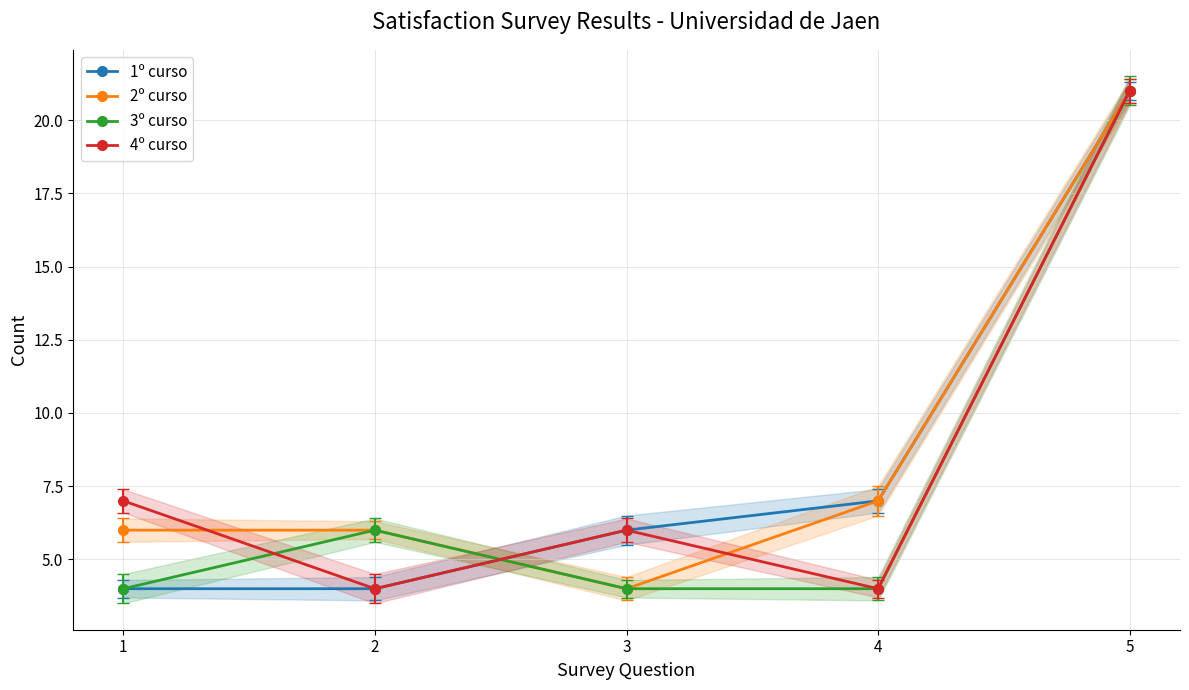

Which series changed the most between 1 and 5?

1º curso